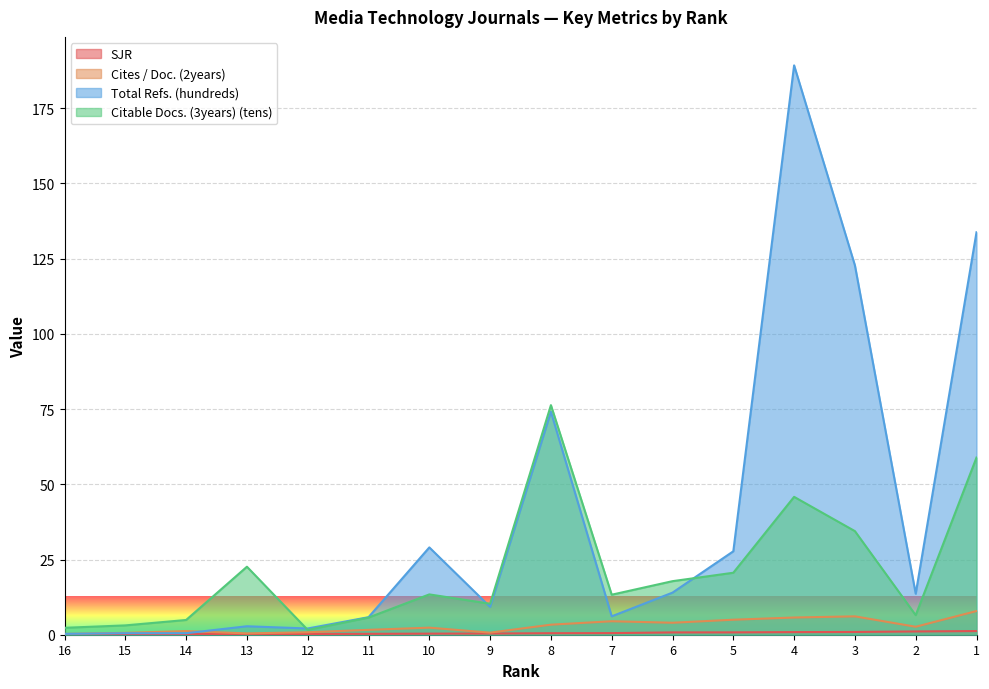

How many lines are shown in the chart?

4